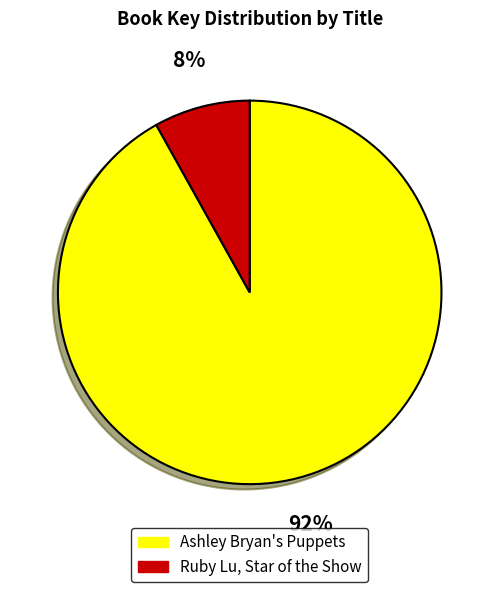

To the nearest percent, what is the difference between the largest and smallest slice percentages?

84%